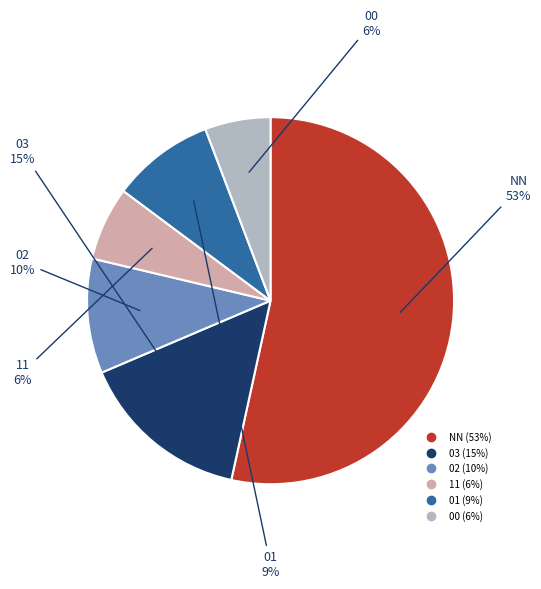

Which slice is the largest?

NN